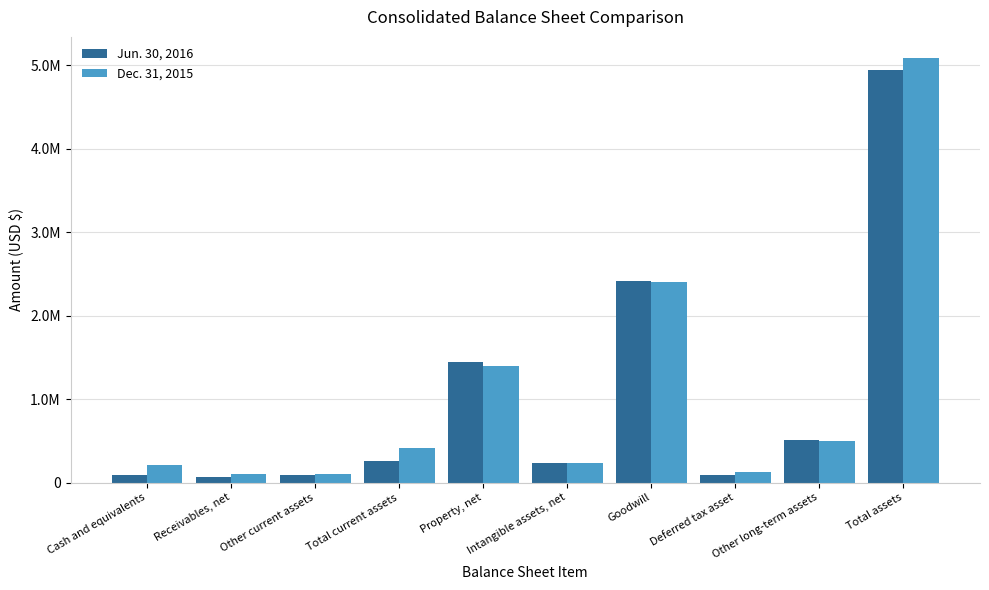

What is the label of the 2nd bar from the right?

Other long-term assets